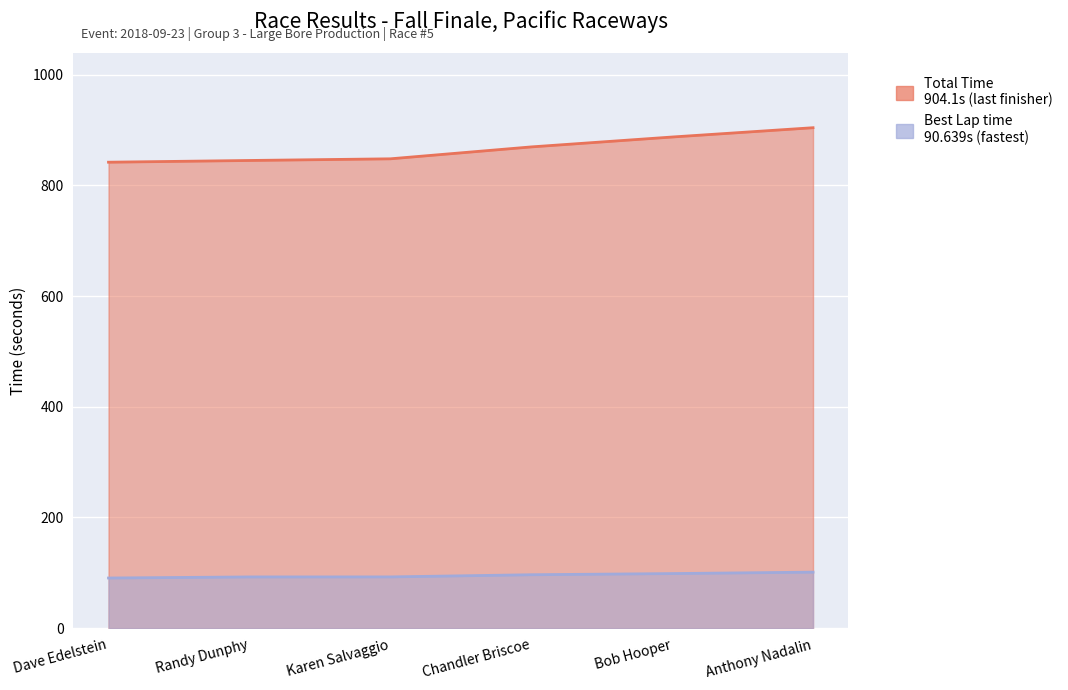

Which series has the largest total across all categories?

Total Time